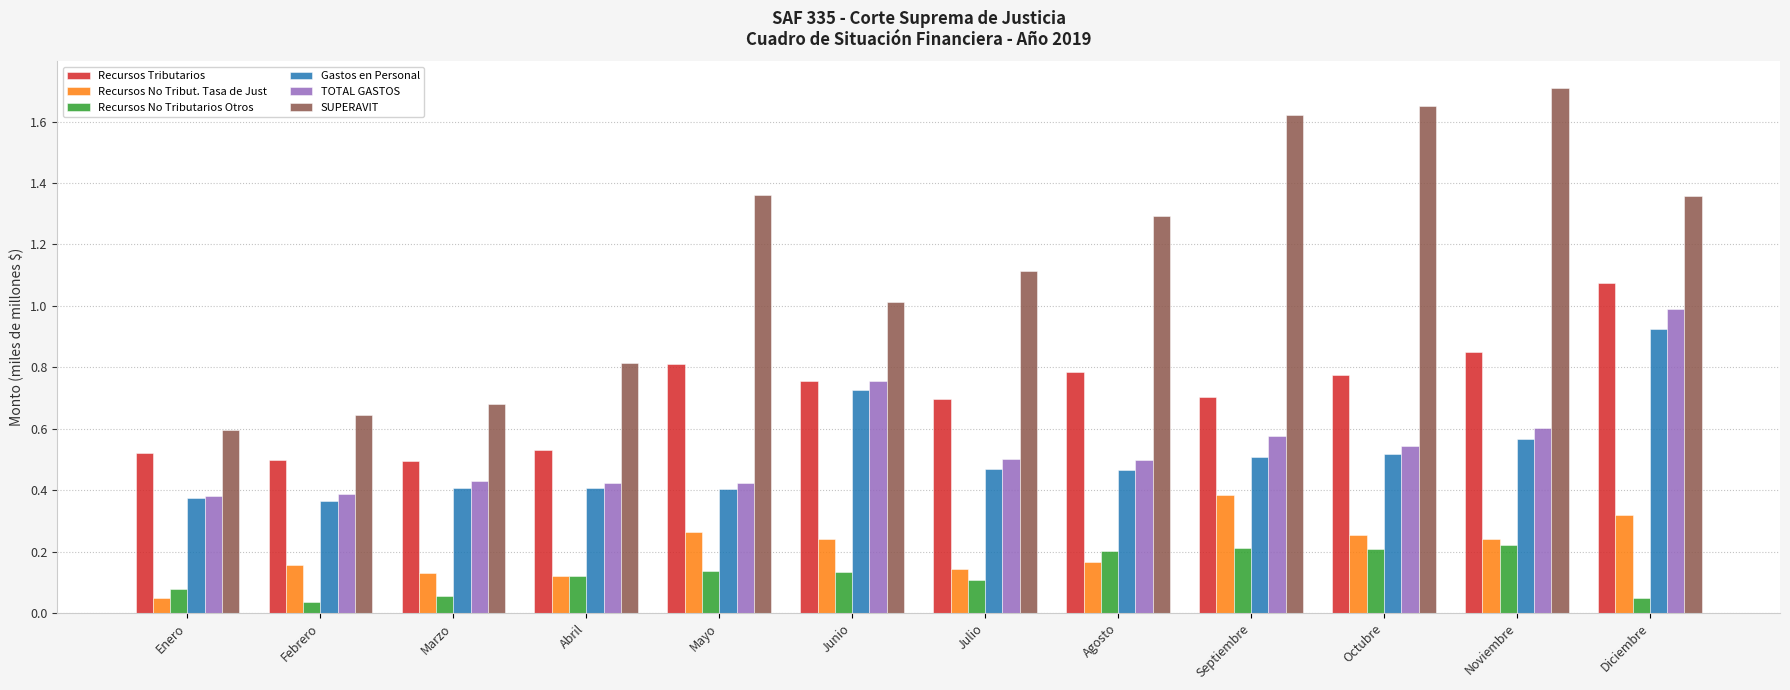

At which label is Recursos No Tribut. Tasa de Just closest to 0?

Enero